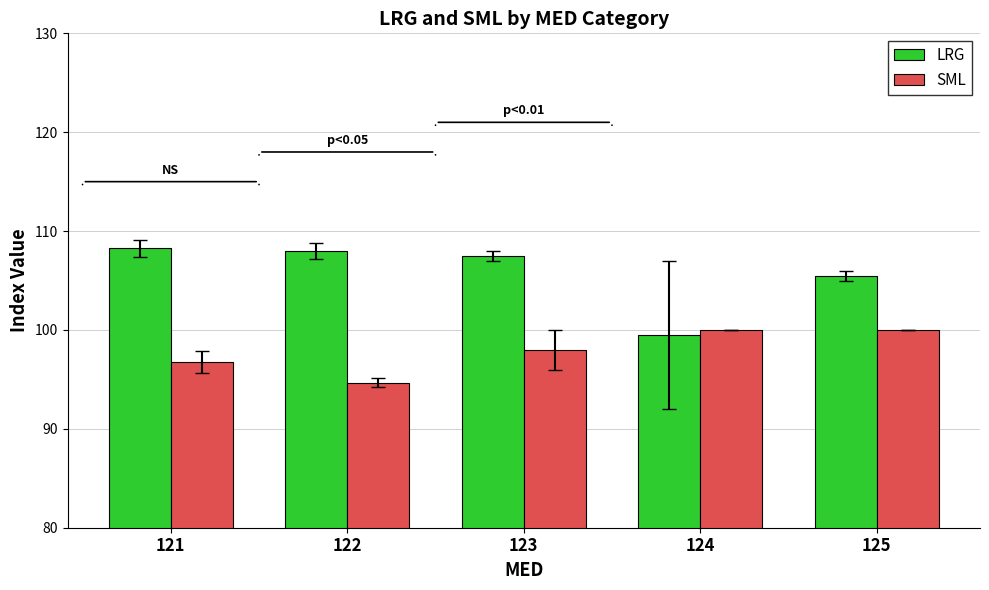

Is it true that SML equals 46.5 at 123?

False